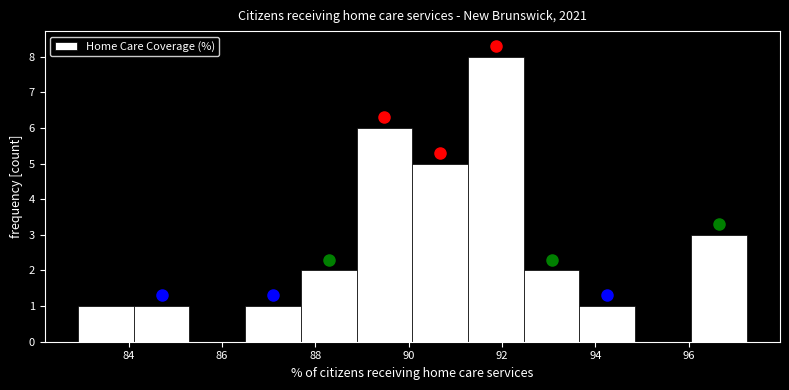

Which range on the x-axis has the tallest bar?

91.2 to 92.4